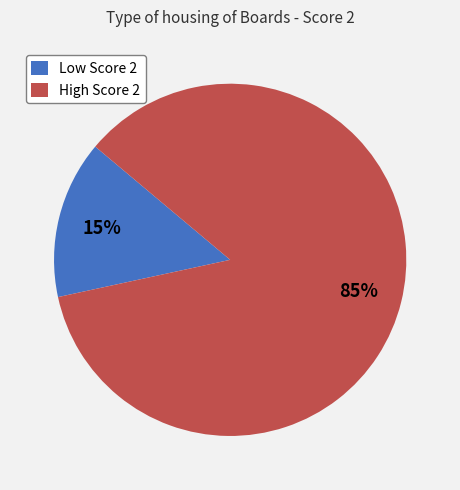

Is it true that High Score 2 is 96% of the pie?

False